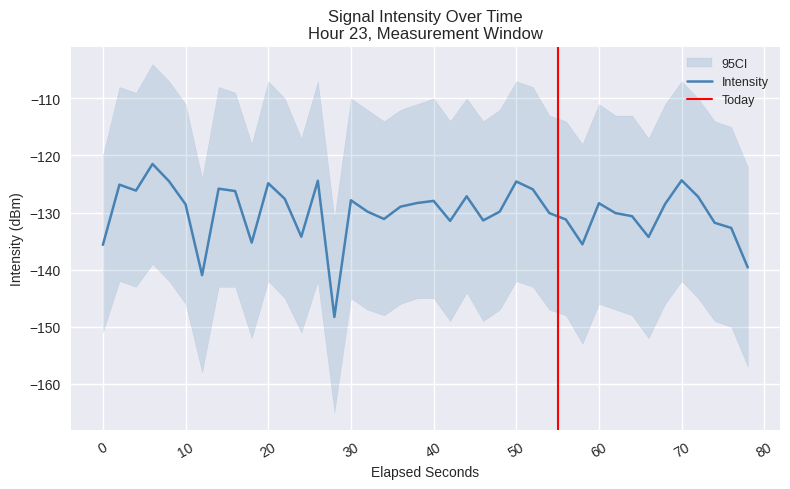

What is the minimum value shown in the chart?

-148.3